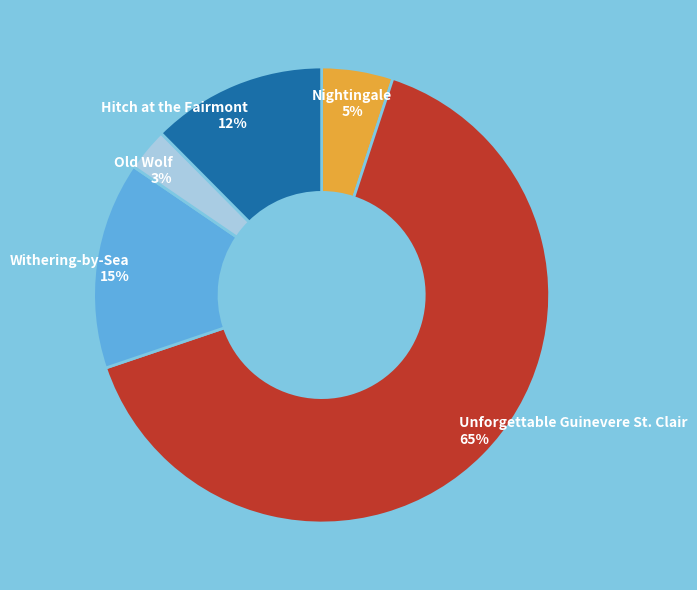

Rank the categories by value from lowest to highest.

Old Wolf, Nightingale, Hitch at the Fairmont, Withering-by-Sea, Unforgettable Guinevere St. Clair